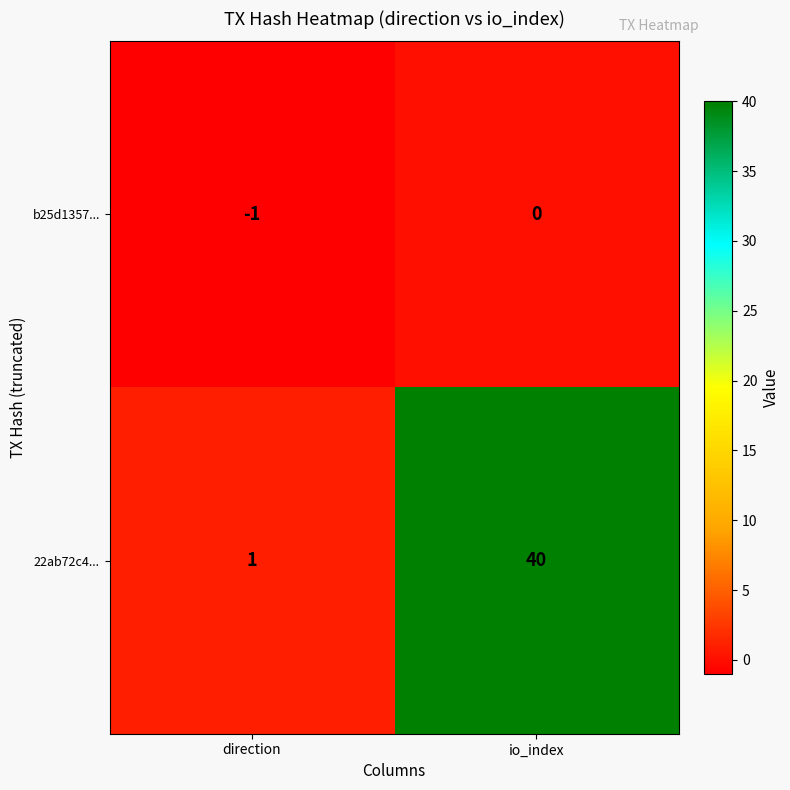

Where is 22ab72c4... nearest to the value 20?

direction